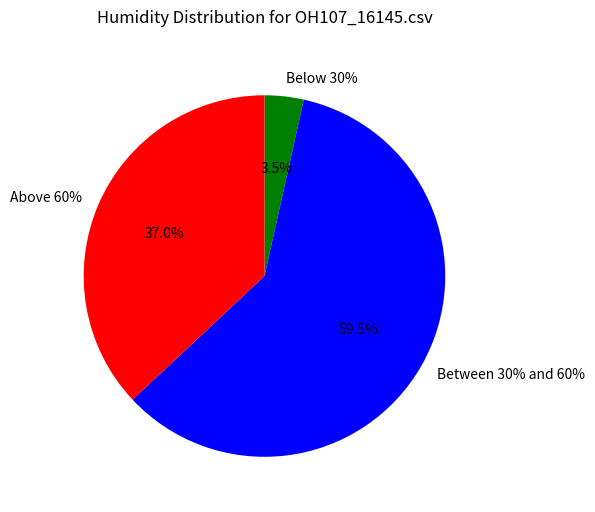

Is it true that 20 is 13% of the pie?

False